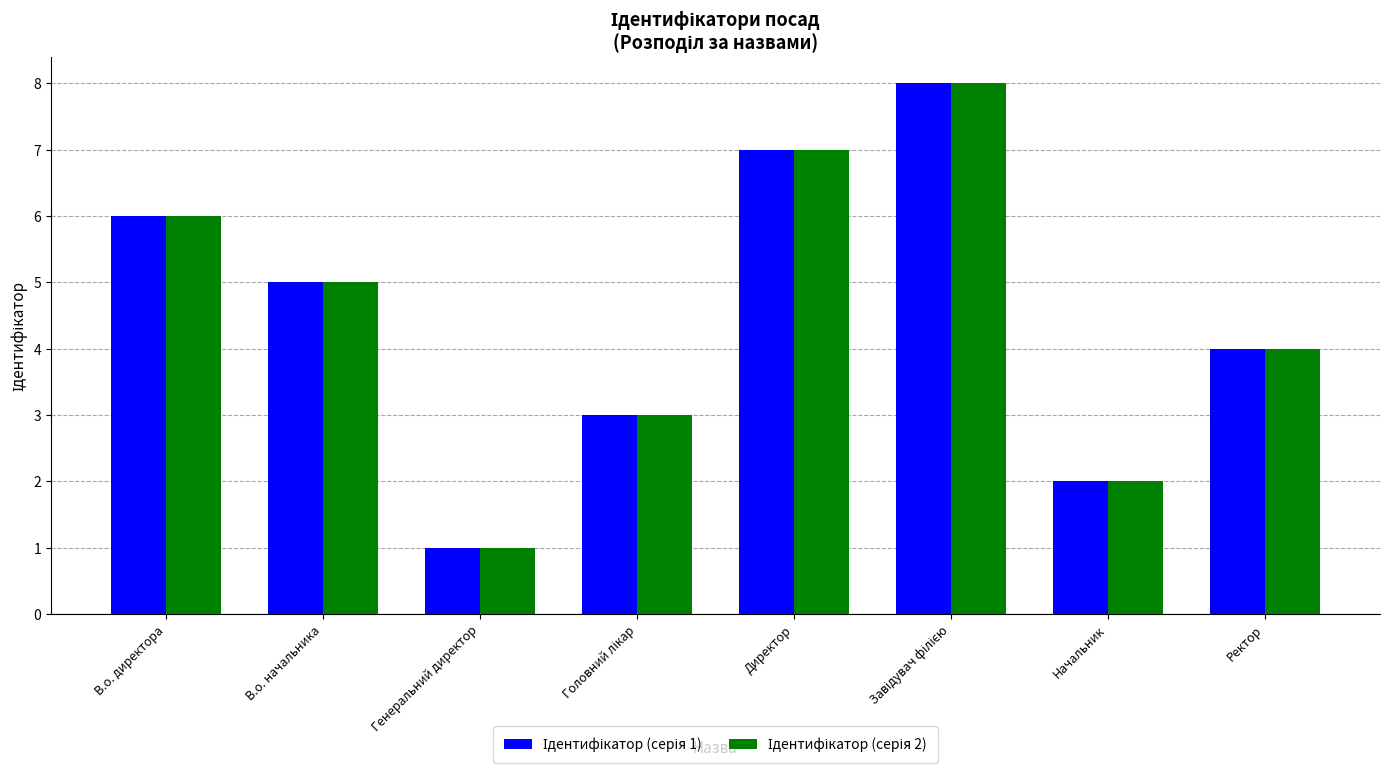

Which category has the lowest value across all series?

Генеральний директор